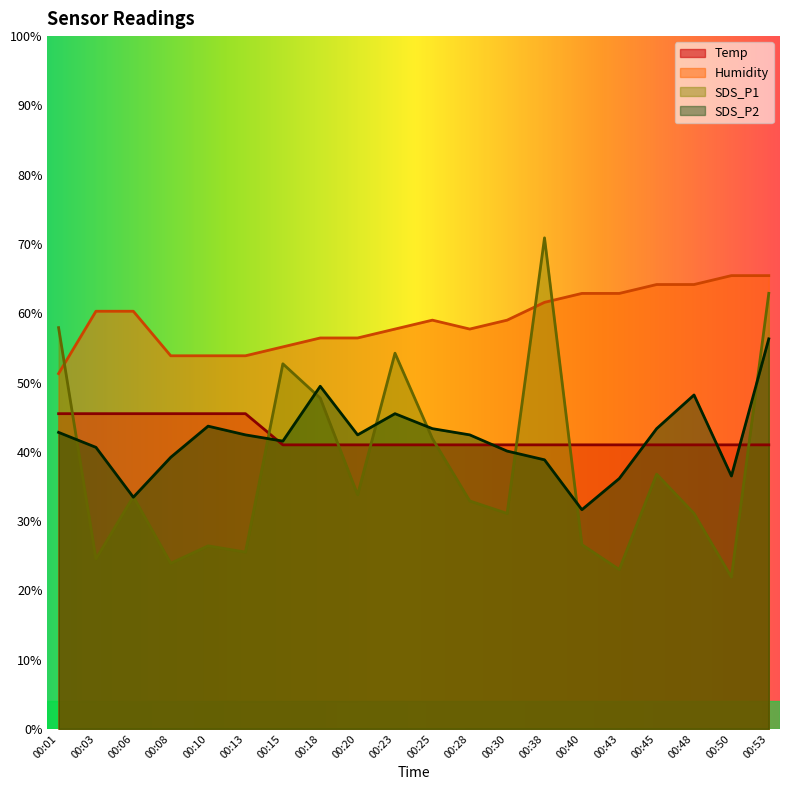

Reading left to right, what are all the values shown in this chart?

Temp: 00:01=45.5	00:03=45.5	00:06=45.5	00:08=45.5	00:10=45.5	00:13=45.5	00:15=41.0	00:18=41.0	00:20=41.0	00:23=41.0	00:25=41.0	00:28=41.0	00:30=41.0	00:38=41.0	00:40=41.0	00:43=41.0	00:45=41.0	00:48=41.0	00:50=41.0	00:53=41.0
Humidity: 00:01=51.3	00:03=60.3	00:06=60.3	00:08=53.9	00:10=53.9	00:13=53.9	00:15=55.1	00:18=56.4	00:20=56.4	00:23=57.7	00:25=59.0	00:28=57.7	00:30=59.0	00:38=61.6	00:40=62.9	00:43=62.9	00:45=64.1	00:48=64.1	00:50=65.4	00:53=65.4
SDS_P1: 00:01=57.9	00:03=24.5	00:06=33.5	00:08=23.9	00:10=26.4	00:13=25.5	00:15=52.7	00:18=47.7	00:20=33.8	00:23=54.2	00:25=41.9	00:28=32.9	00:30=31.1	00:38=70.9	00:40=26.6	00:43=23.0	00:45=36.8	00:48=31.1	00:50=21.9	00:53=62.9
SDS_P2: 00:01=42.8	00:03=40.6	00:06=33.4	00:08=39.2	00:10=43.7	00:13=42.4	00:15=41.5	00:18=49.5	00:20=42.4	00:23=45.5	00:25=43.3	00:28=42.4	00:30=40.1	00:38=38.8	00:40=31.6	00:43=36.1	00:45=43.3	00:48=48.2	00:50=36.5	00:53=56.3